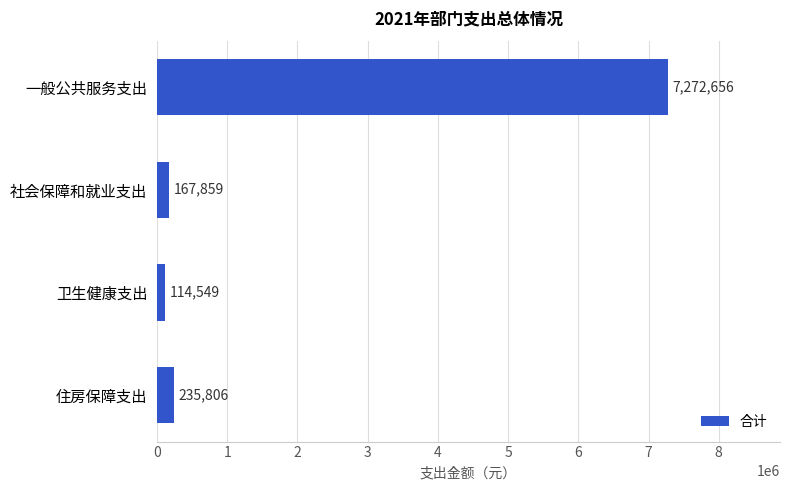

Count the number of data series in this chart.

1